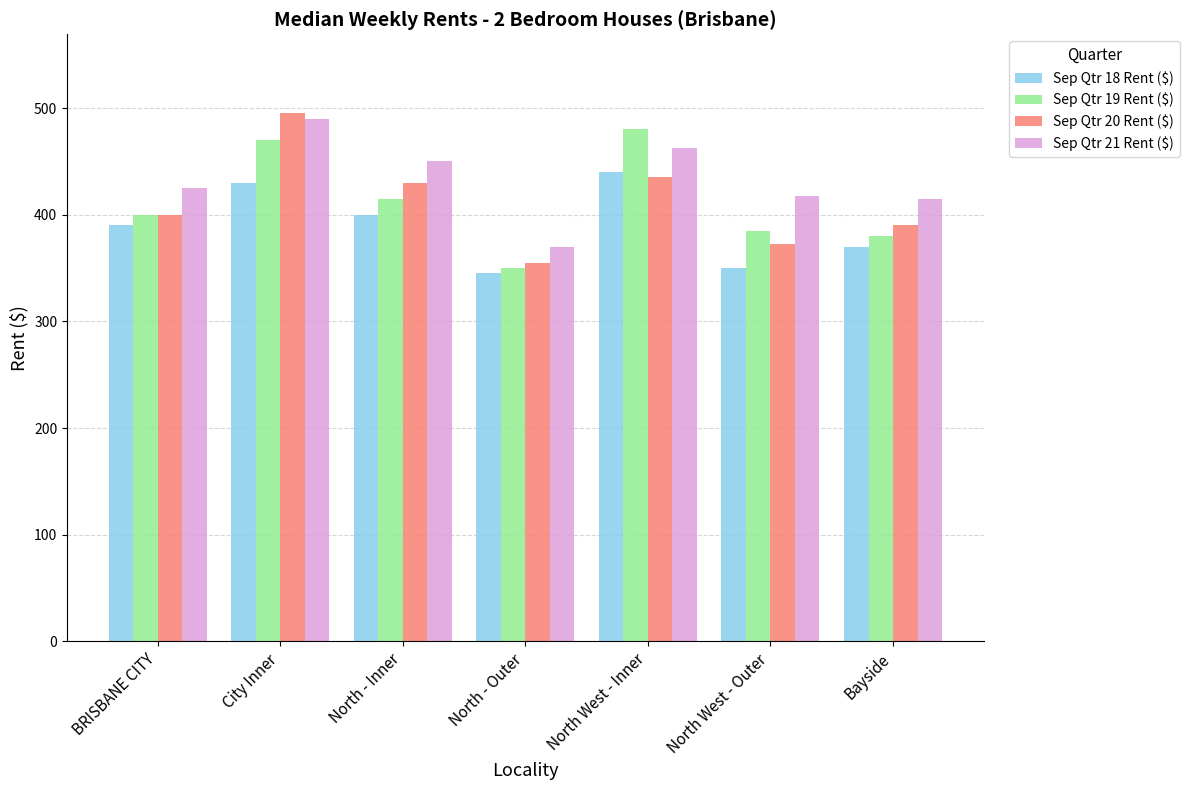

What is the difference between the maximum and minimum values in the Sep Qtr 18 Rent ($) series?

95.0